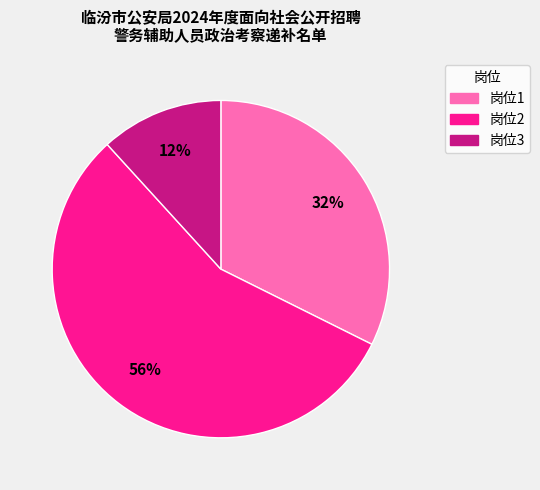

Which category has the smallest portion of the pie?

岗位3